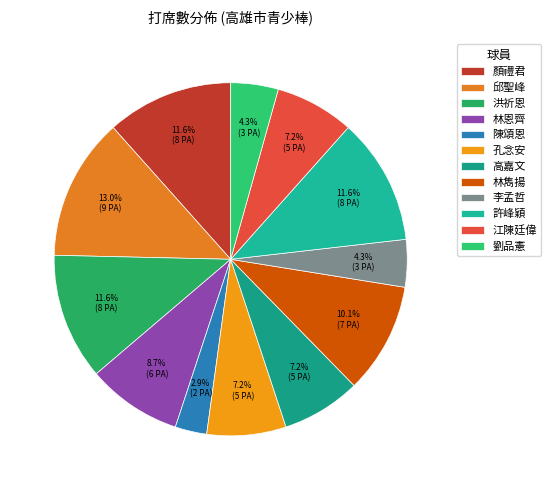

What is the change in value from 顏禮君 to 邱聖峰?

+1